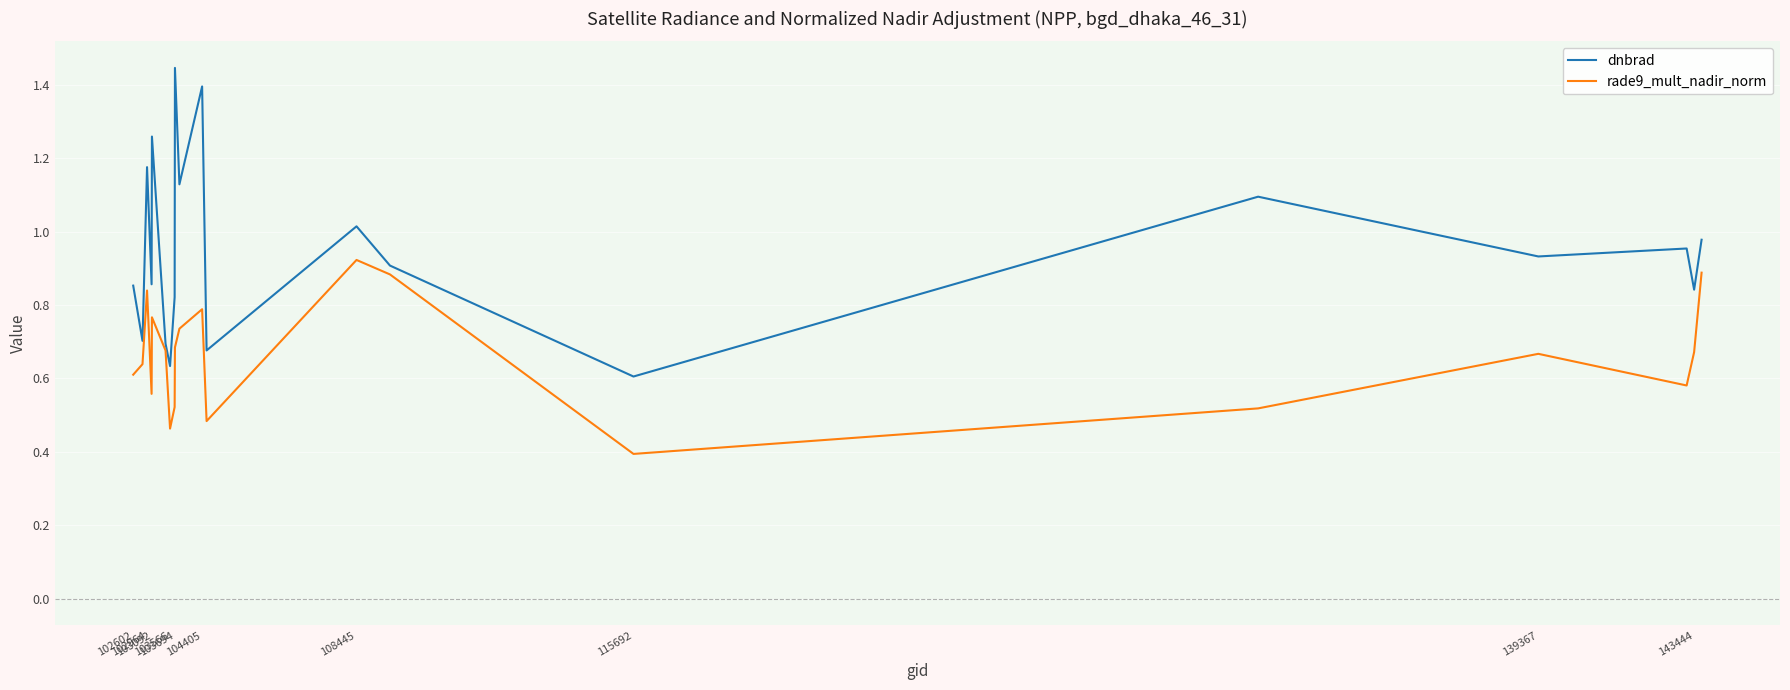

List the series in order of their peak value, highest first.

dnbrad, rade9_mult_nadir_norm